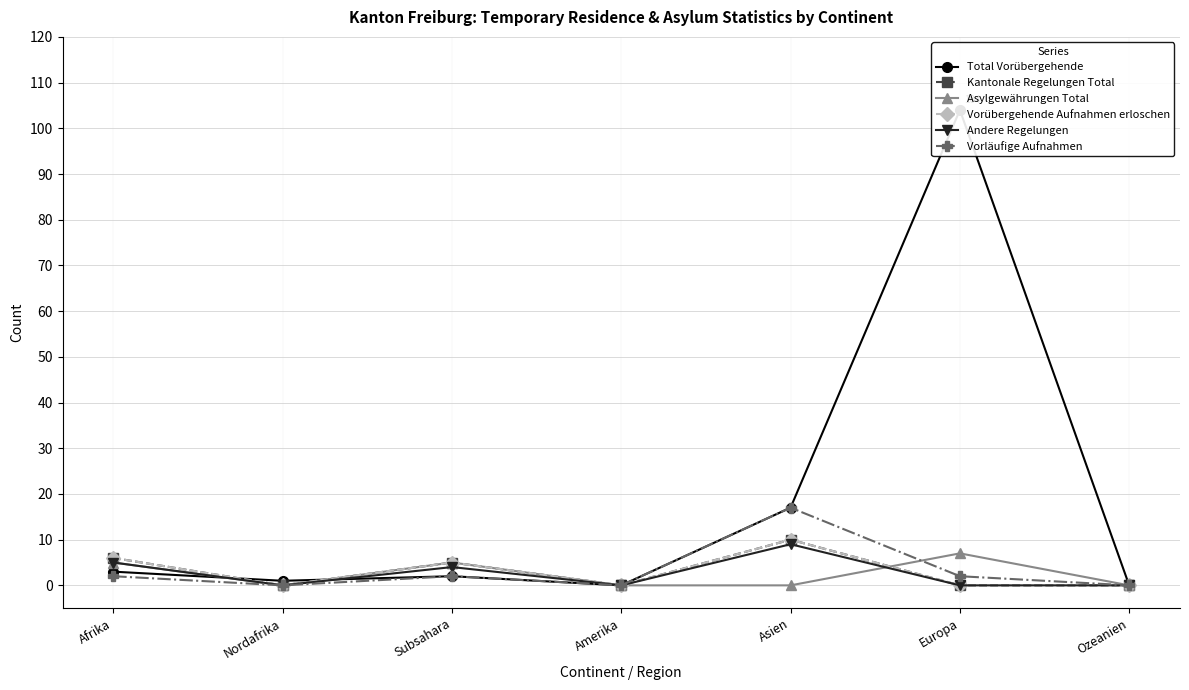

What are all the series names shown in the legend?

Total Vorübergehende, Kantonale Regelungen Total, Asylgewährungen Total, Vorübergehende Aufnahmen erloschen, Andere Regelungen, Vorläufige Aufnahmen